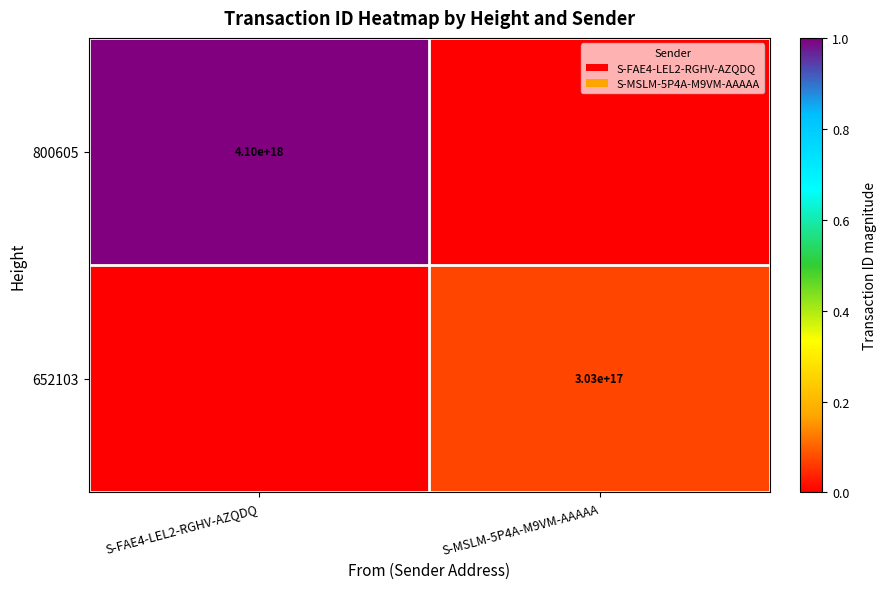

Is the value of 652103 at S-MSLM-5P4A-M9VM-AAAAA greater than the value of 800605 at S-FAE4-LEL2-RGHV-AZQDQ?

No